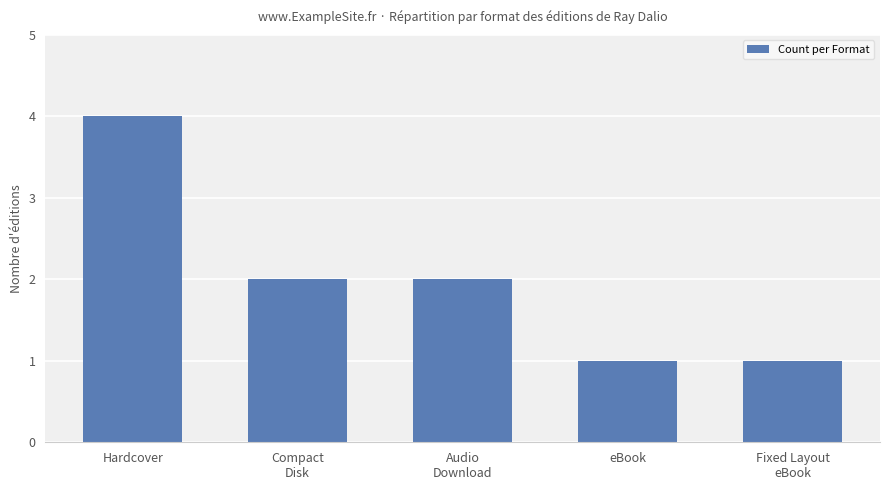

What is the sum of the values at Hardcover and eBook?

5